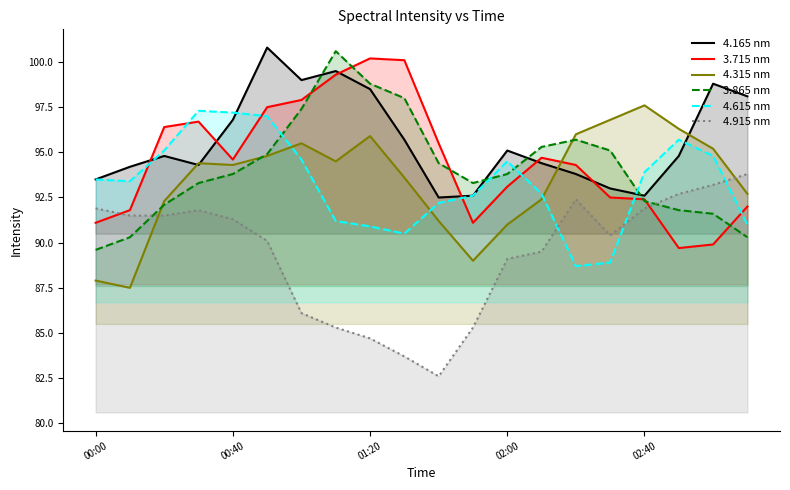

Is the value of 3.715 at 2006/03/26 01:40 greater than the value of 4.315 at 2006/03/26 01:00?

No